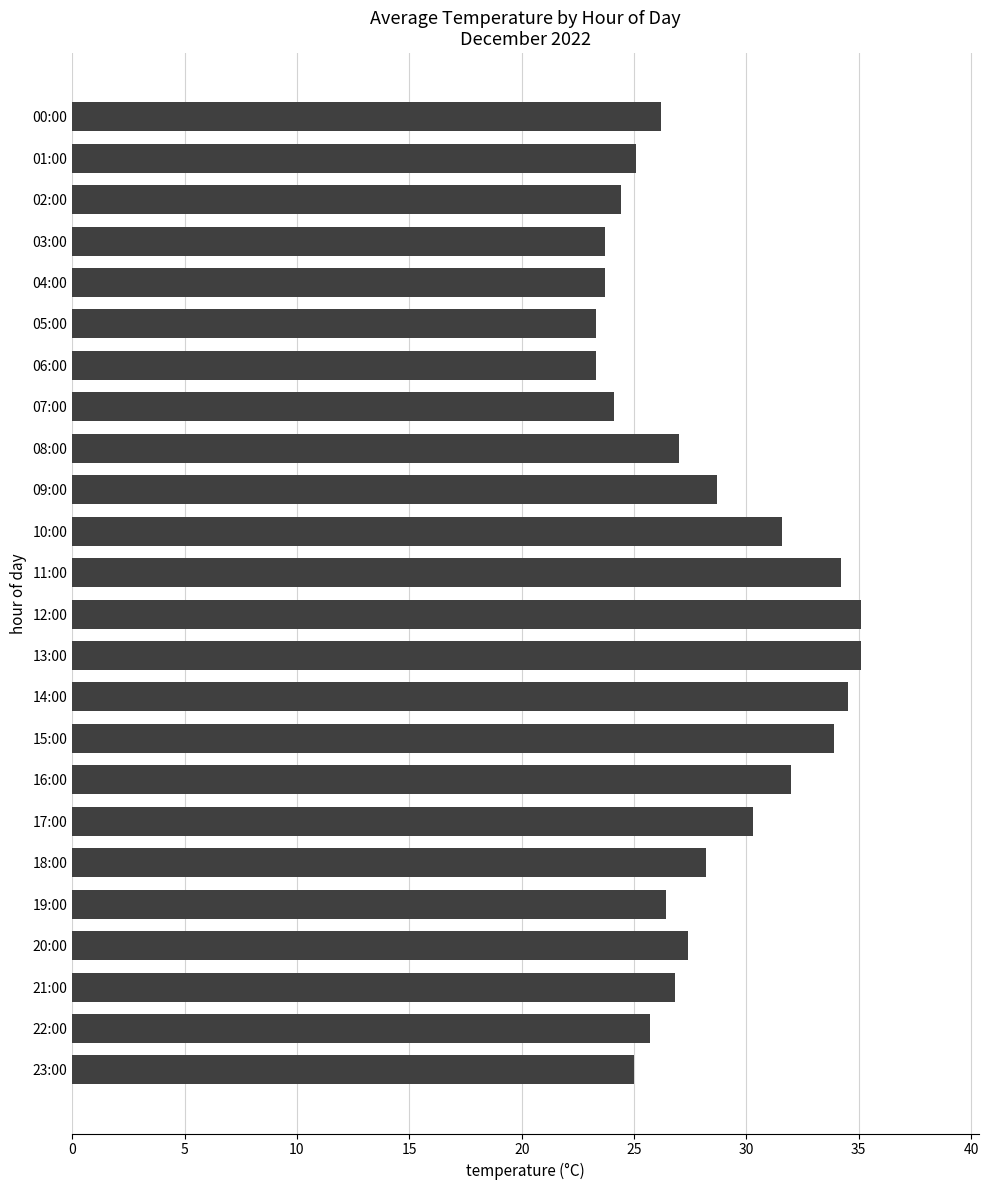

How many series are shown in this chart?

1